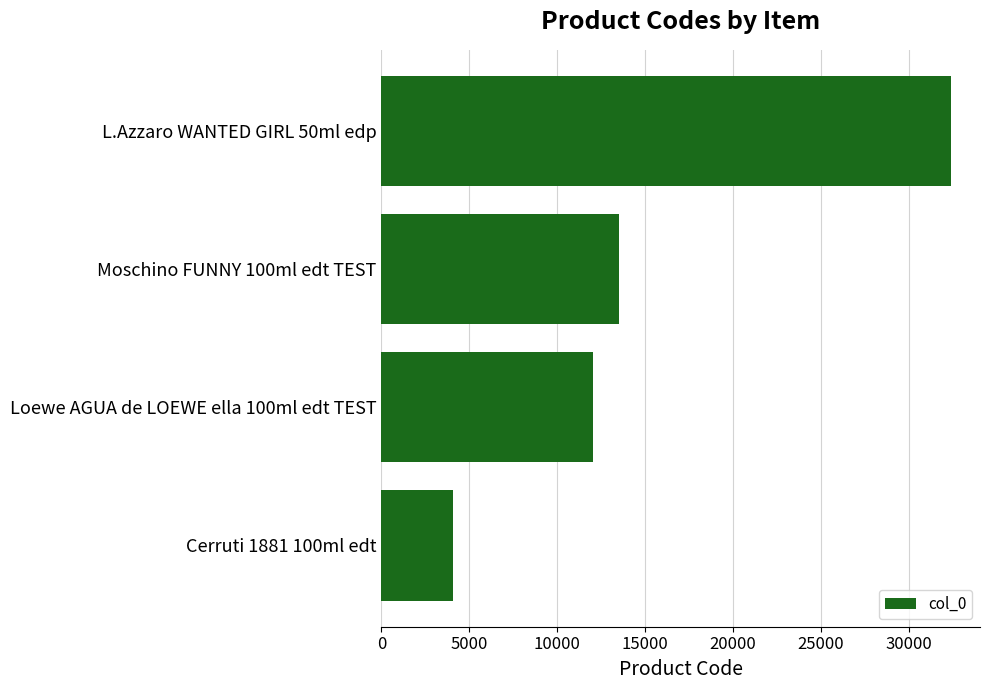

List the labels in order of value, largest first.

L.Azzaro WANTED GIRL 50ml edp, Moschino FUNNY 100ml edt TEST, Loewe AGUA de LOEWE ella 100ml edt TEST, Cerruti 1881 100ml edt